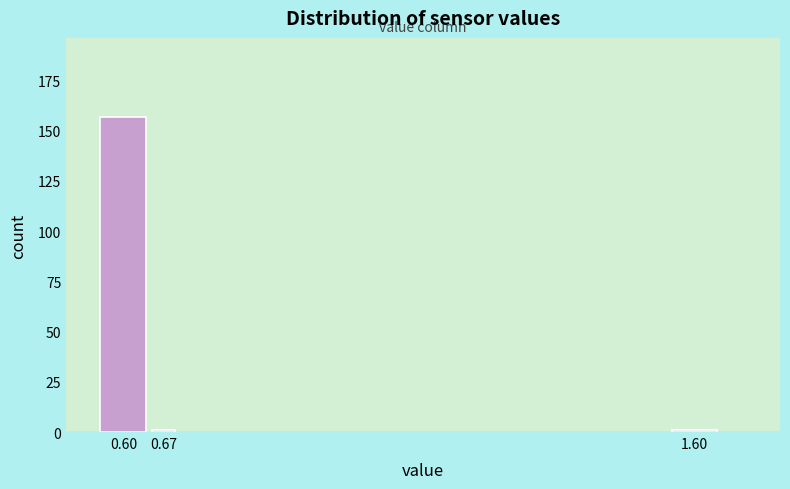

Reading left to right, extract all data points from this chart.

0.60=157	0.67=1	1.60=1